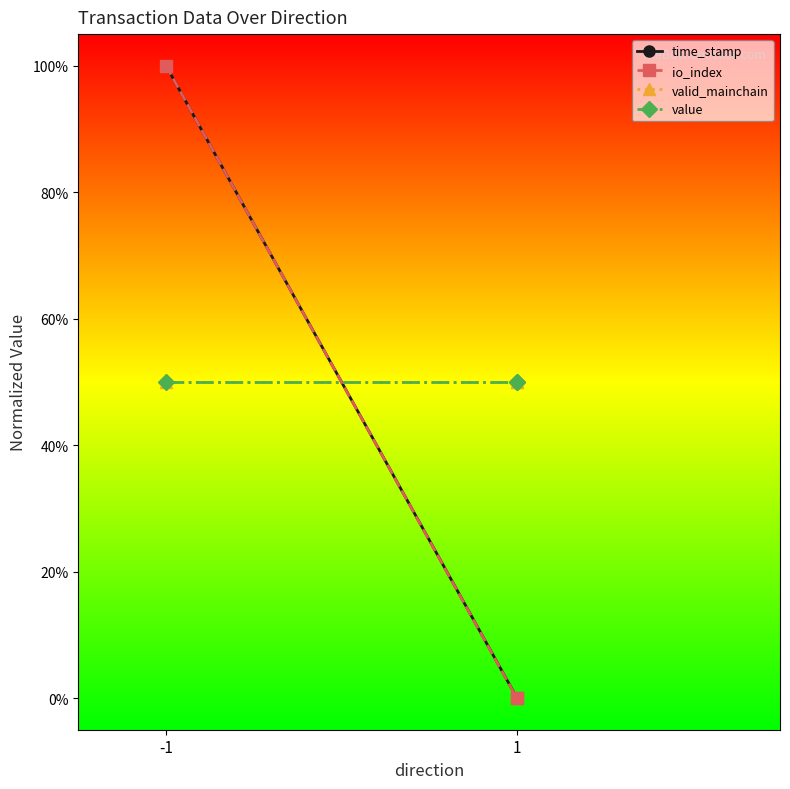

At 1, list the series in order from largest to smallest.

valid_mainchain, value, time_stamp, io_index